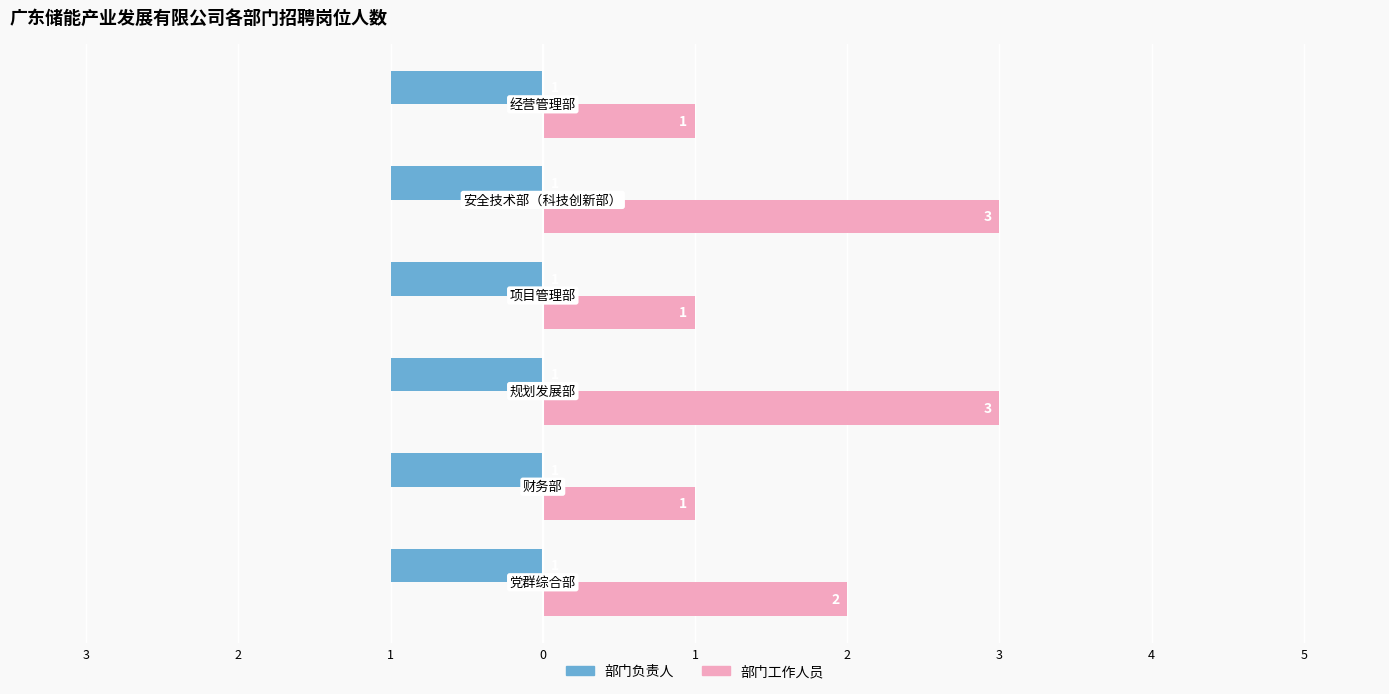

At how many categories does at least one series exceed 1?

3